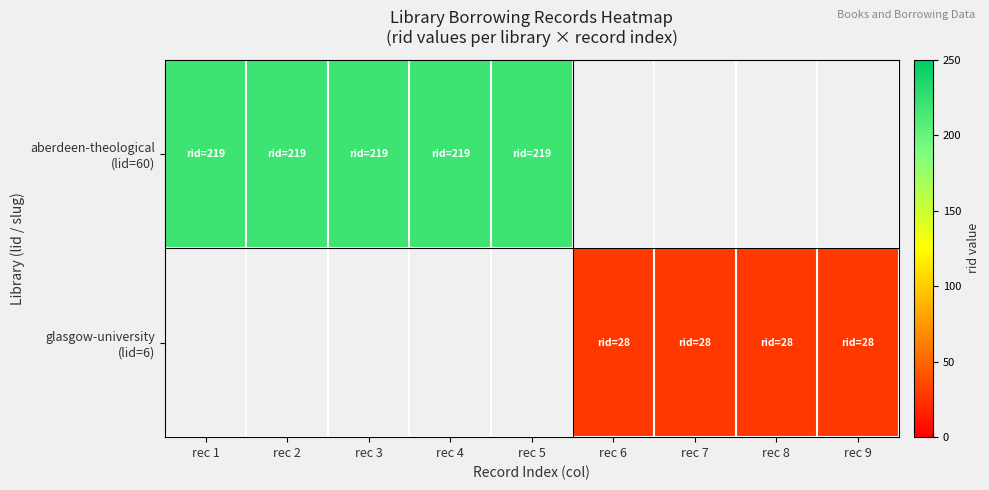

Which category has the highest value in the aberdeen-theological (lid=60) series?

rec 1